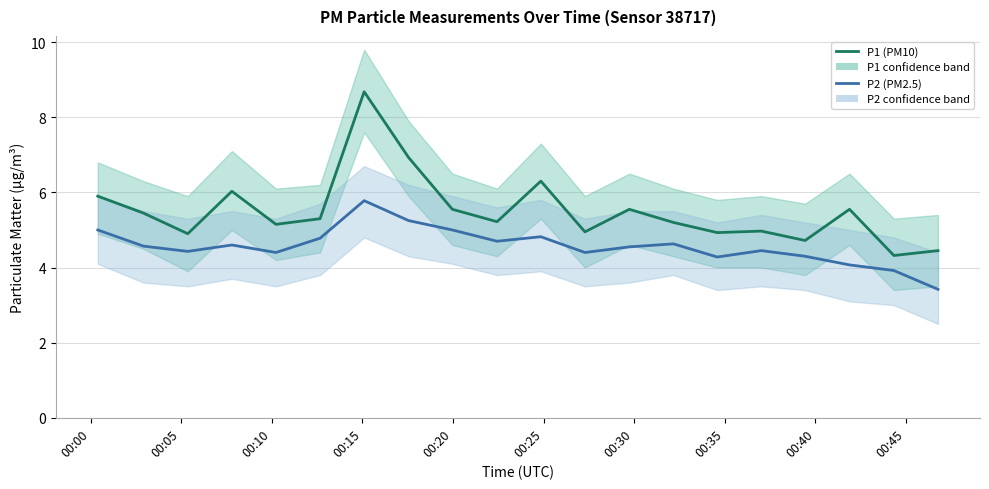

How many lines are shown in the chart?

2